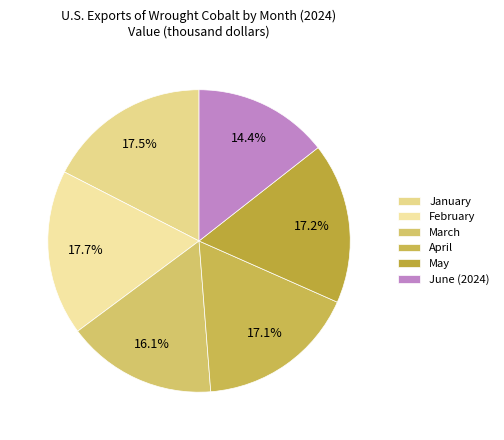

To the nearest percent, what portion does April represent?

17%